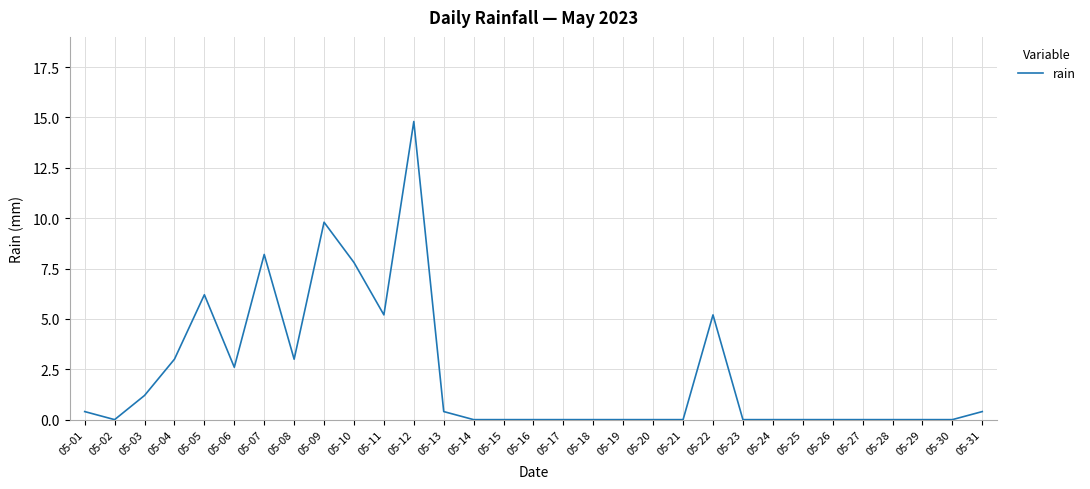

The chart shows a value of -7.8 at 05-29. True or false?

False